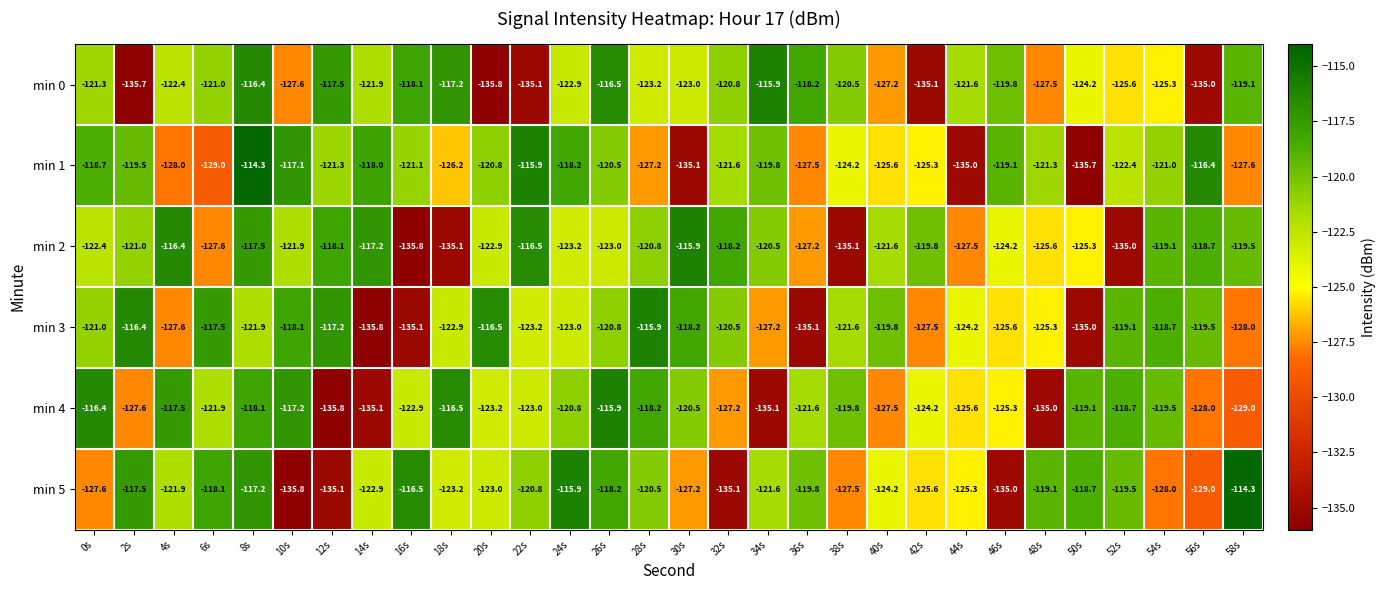

At which label is min 4 closest to -125?

46s